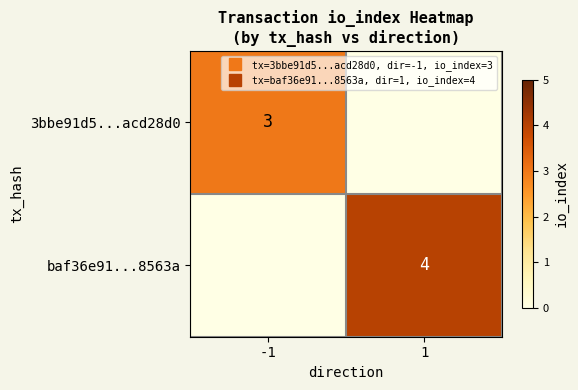

How many 3bbe91d5...acd28d0 values are between 0 and 3?

2